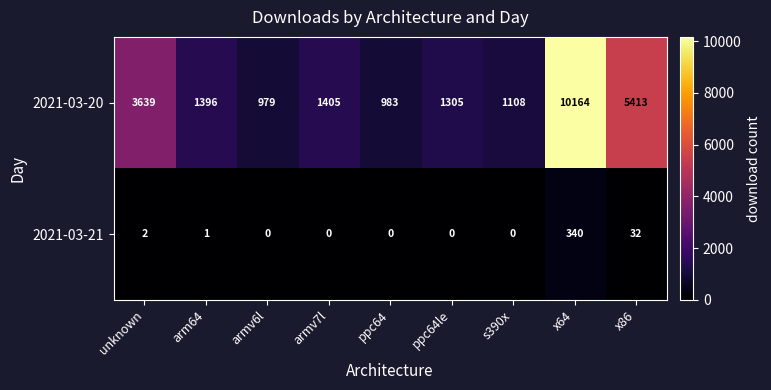

Count the number of categories in the chart.

9